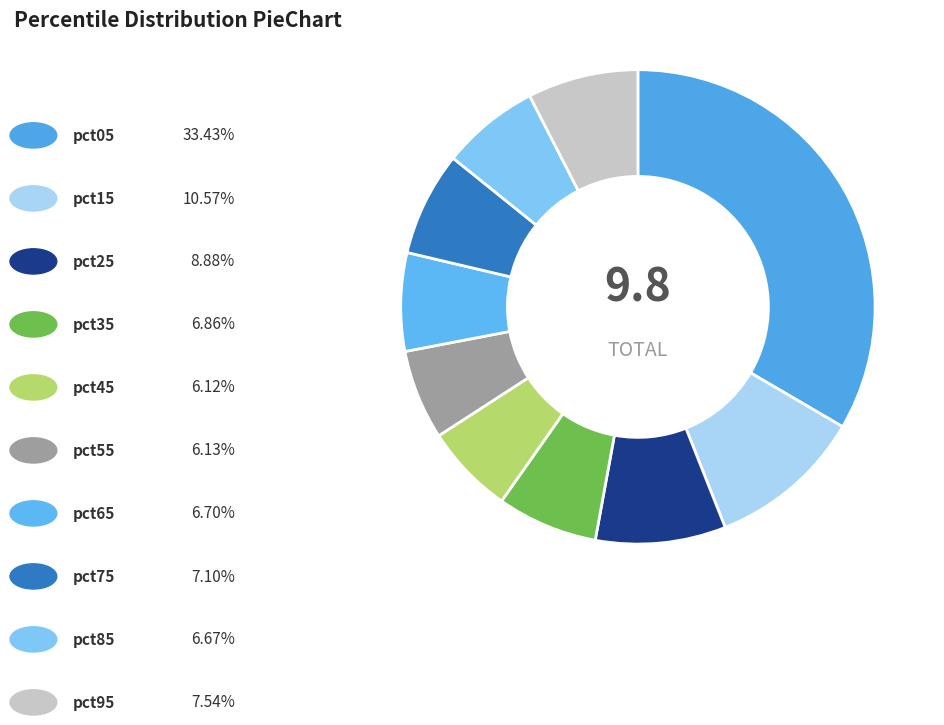

Which slice is the smallest?

pct45